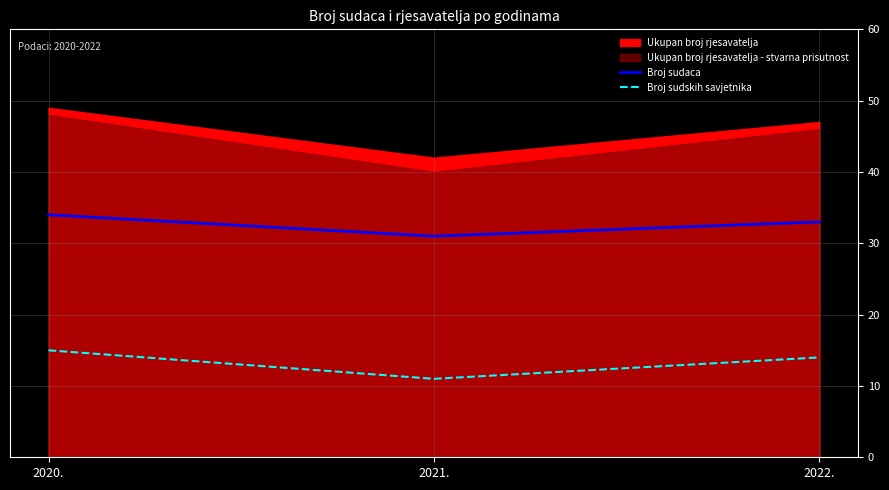

How many lines are shown in the chart?

2